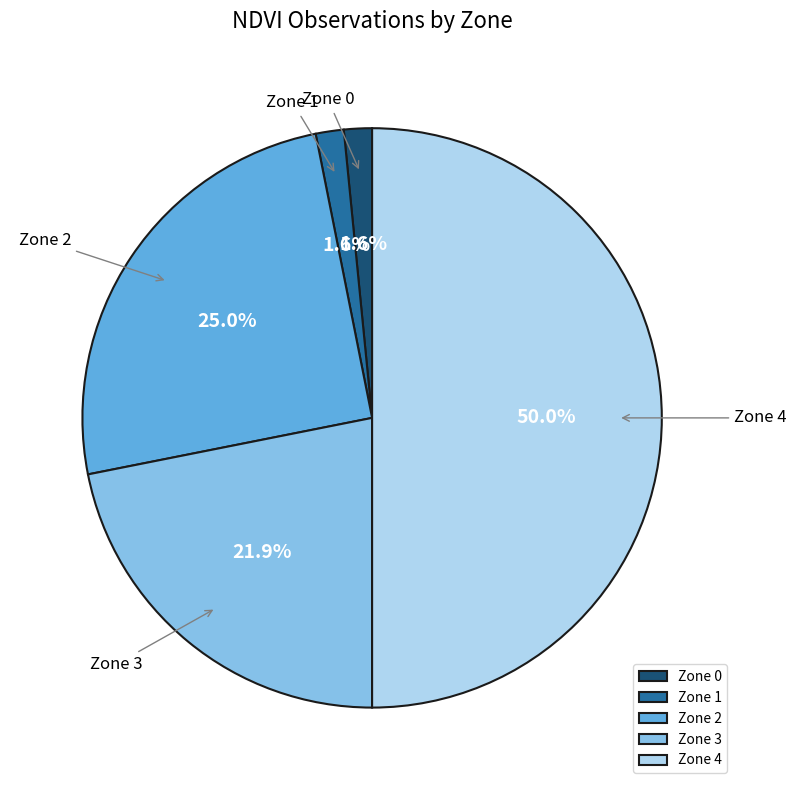

Between Zone 3 and Zone 0, which is larger?

Zone 3